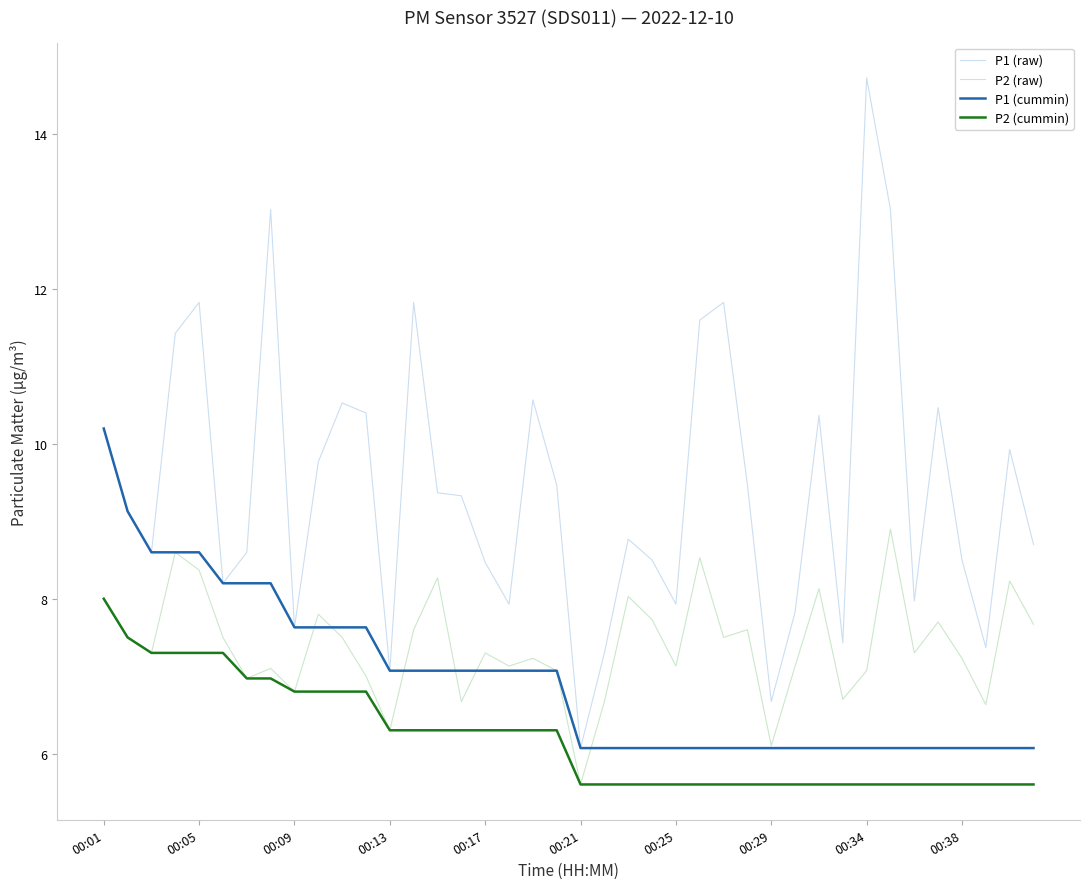

True or false: P1 (raw) and P2 (cummin) intersect in this chart.

False